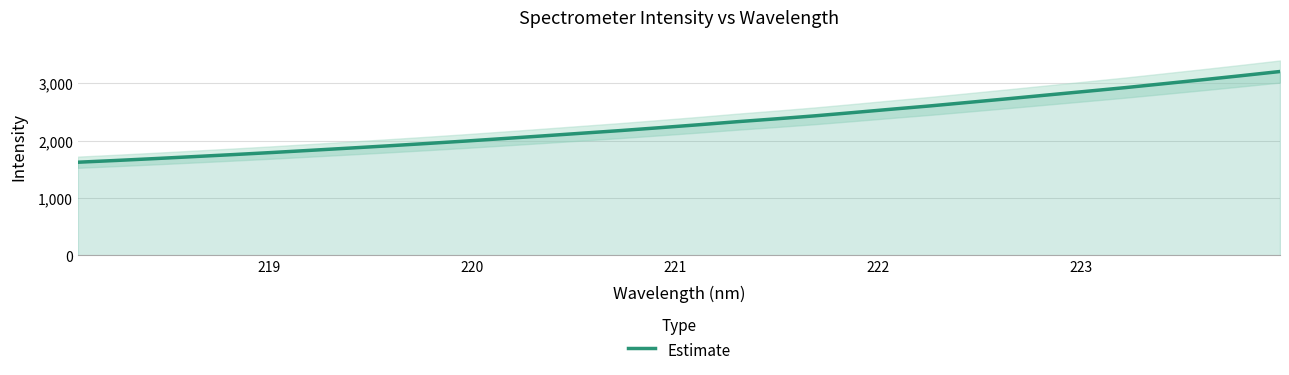

What position from the left is 220?

3